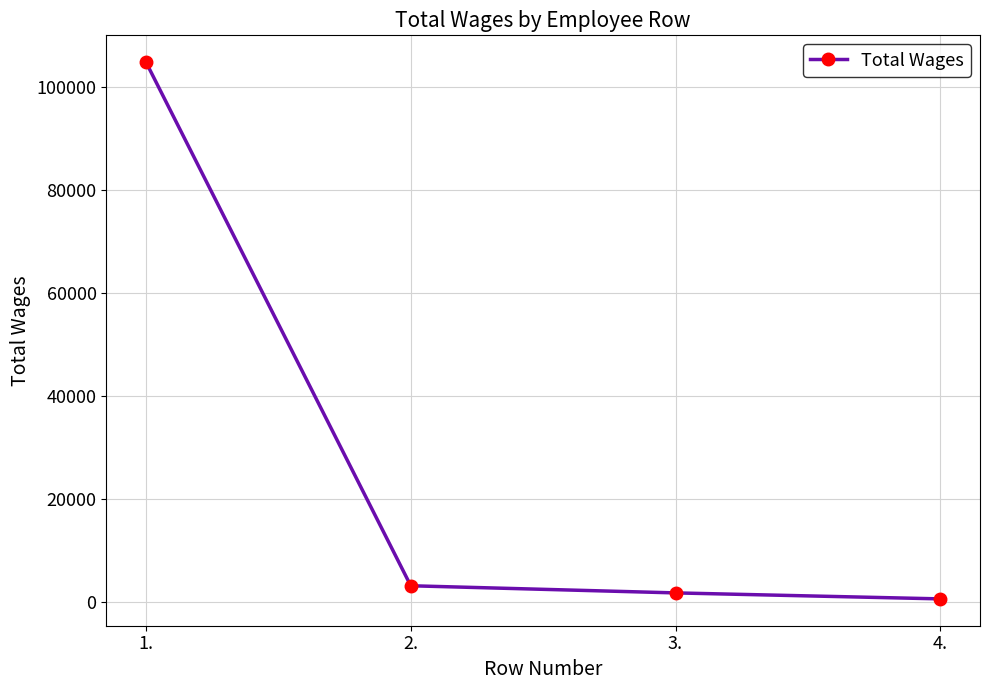

List the labels in order of value, smallest first.

4., 3., 2., 1.